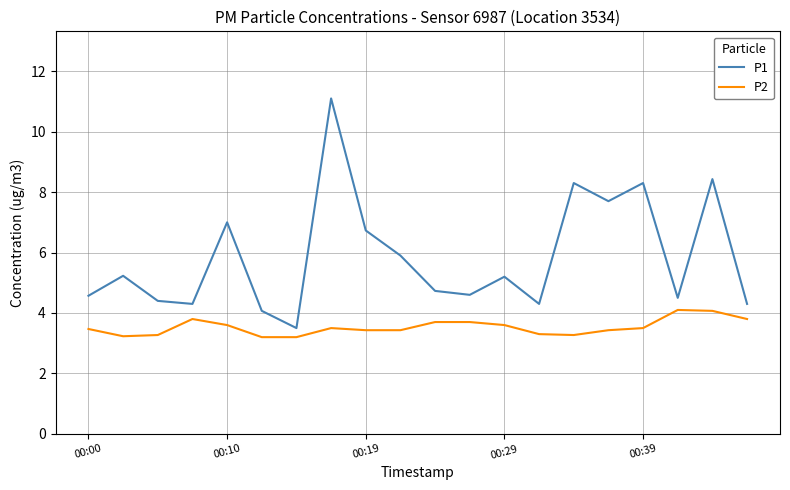

List the series in order of their overall mean, highest first.

P1, P2